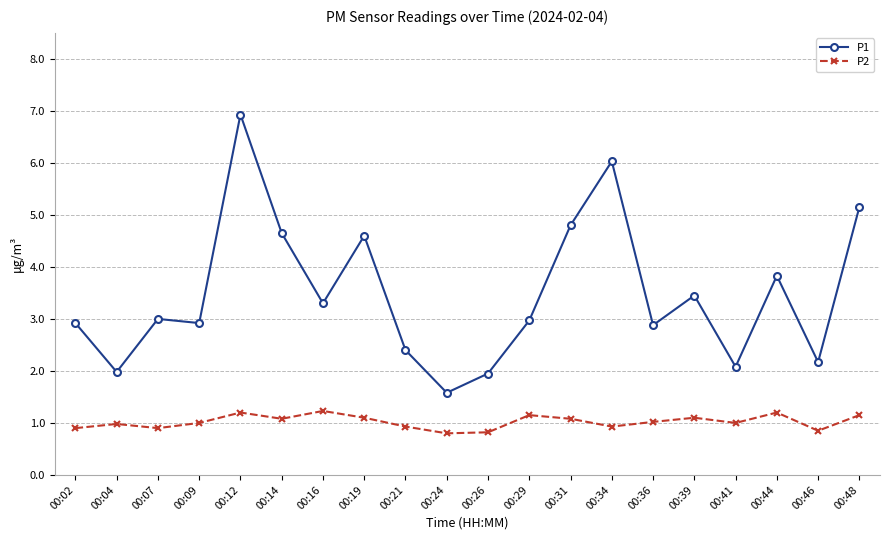

What are all the series names shown in the legend?

P1, P2